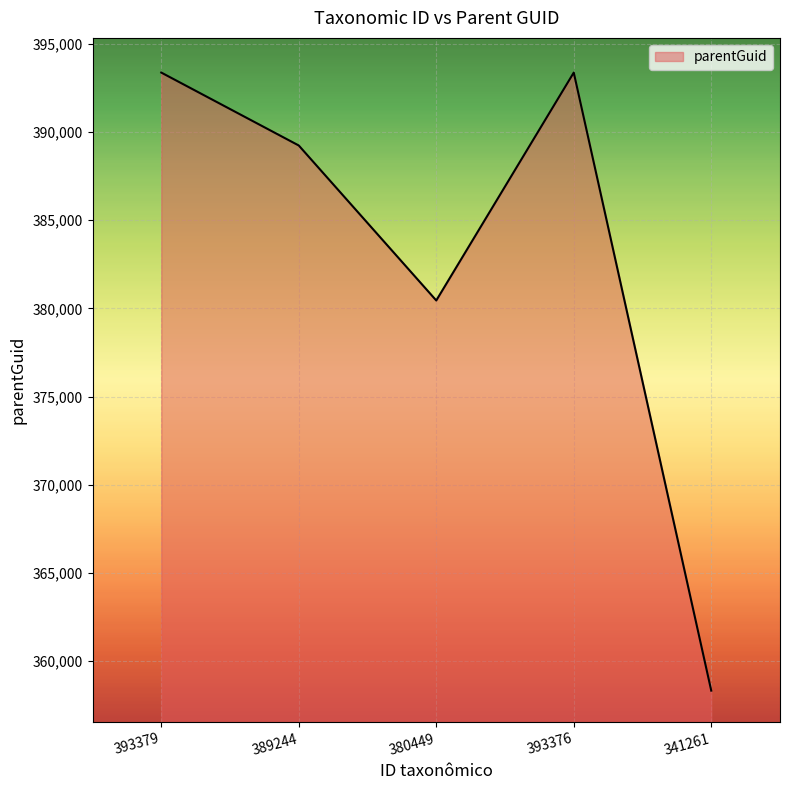

How many values are below 389235?

2